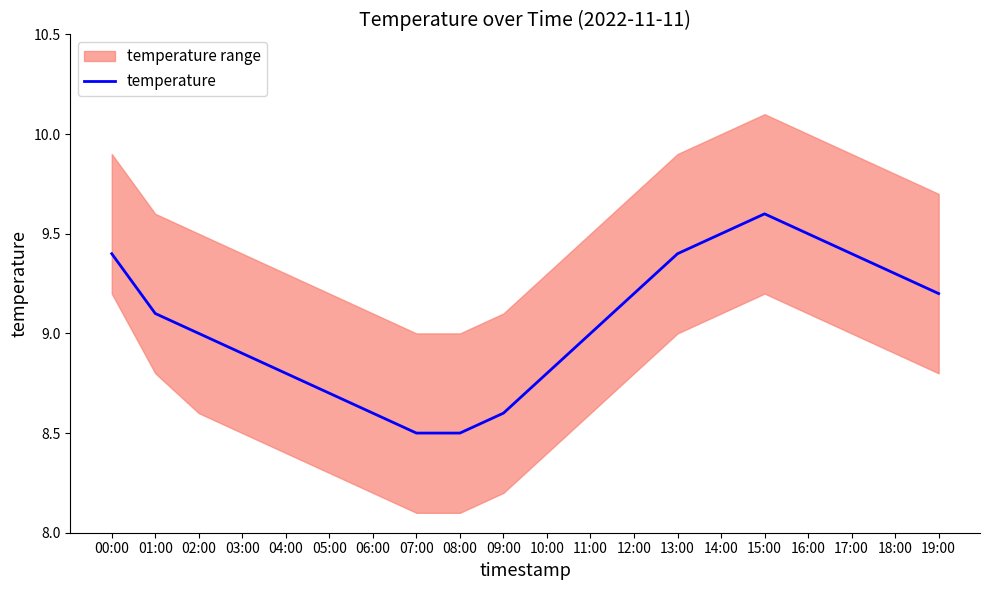

The chart shows a value of 14.2 at 15:00. True or false?

False